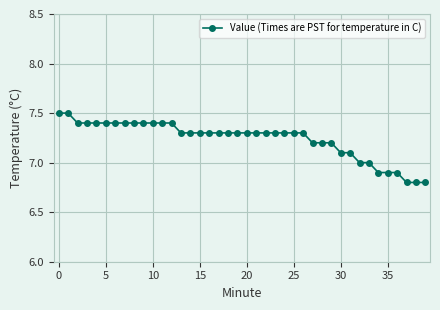

What is the average value?

7.2